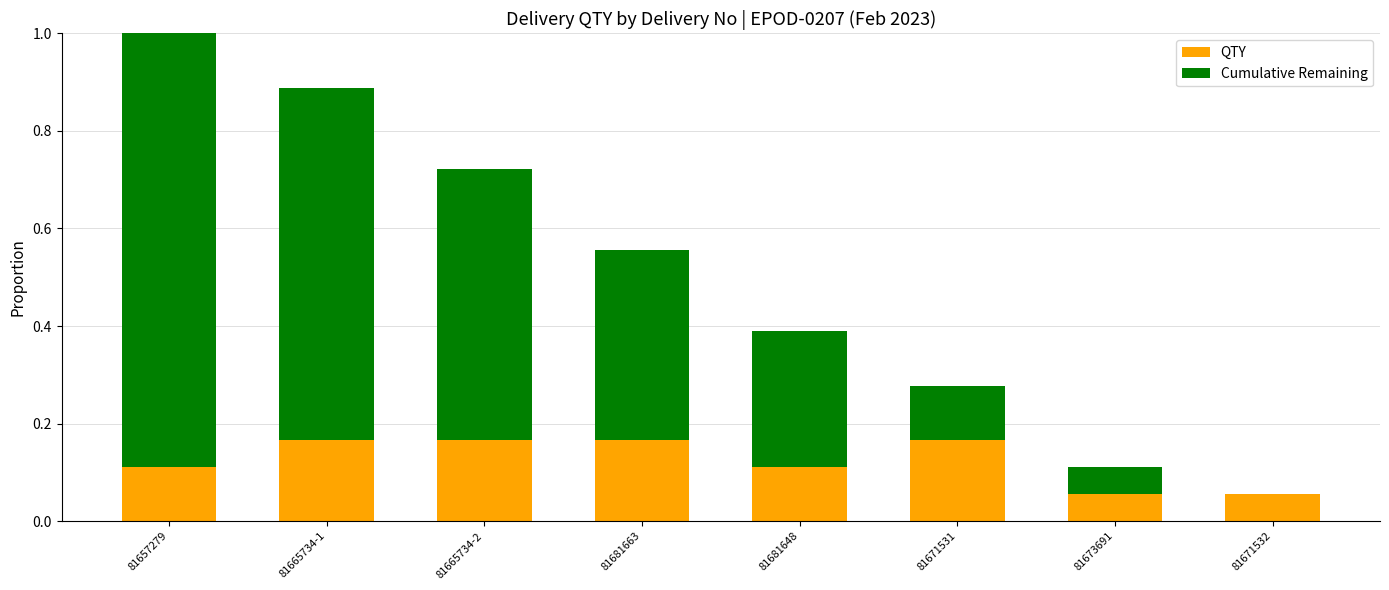

The QTY series shows 0.0 at 81681648. True or false?

False